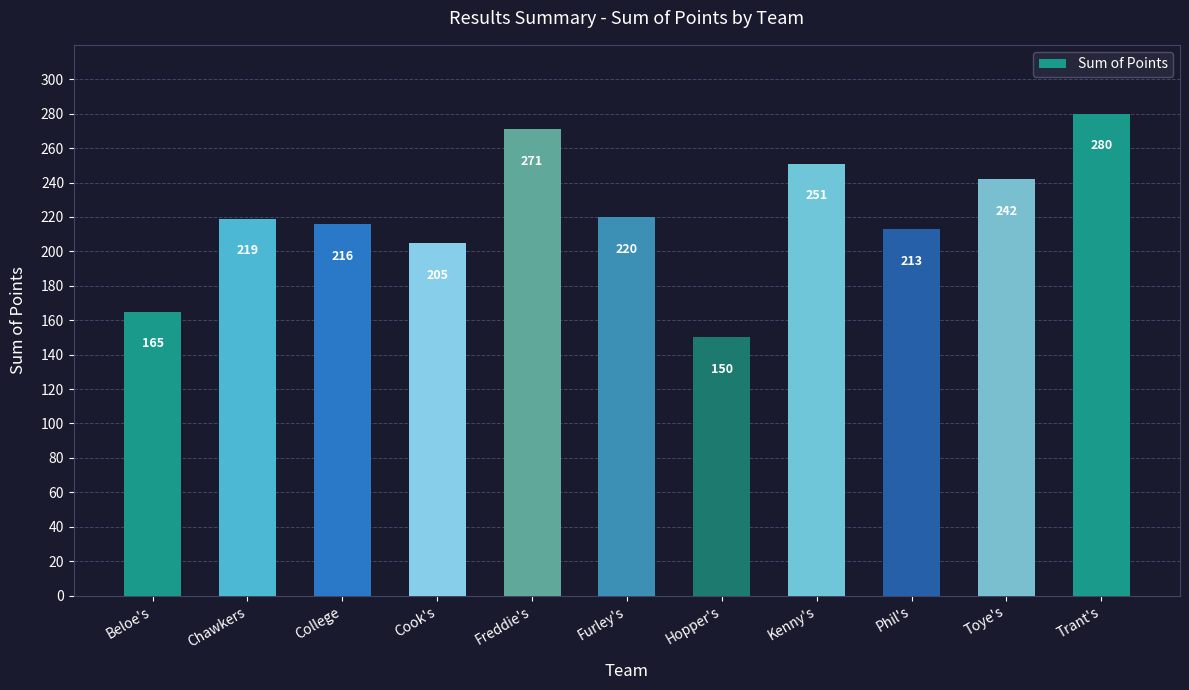

Where is the data nearest to the value 215?

College